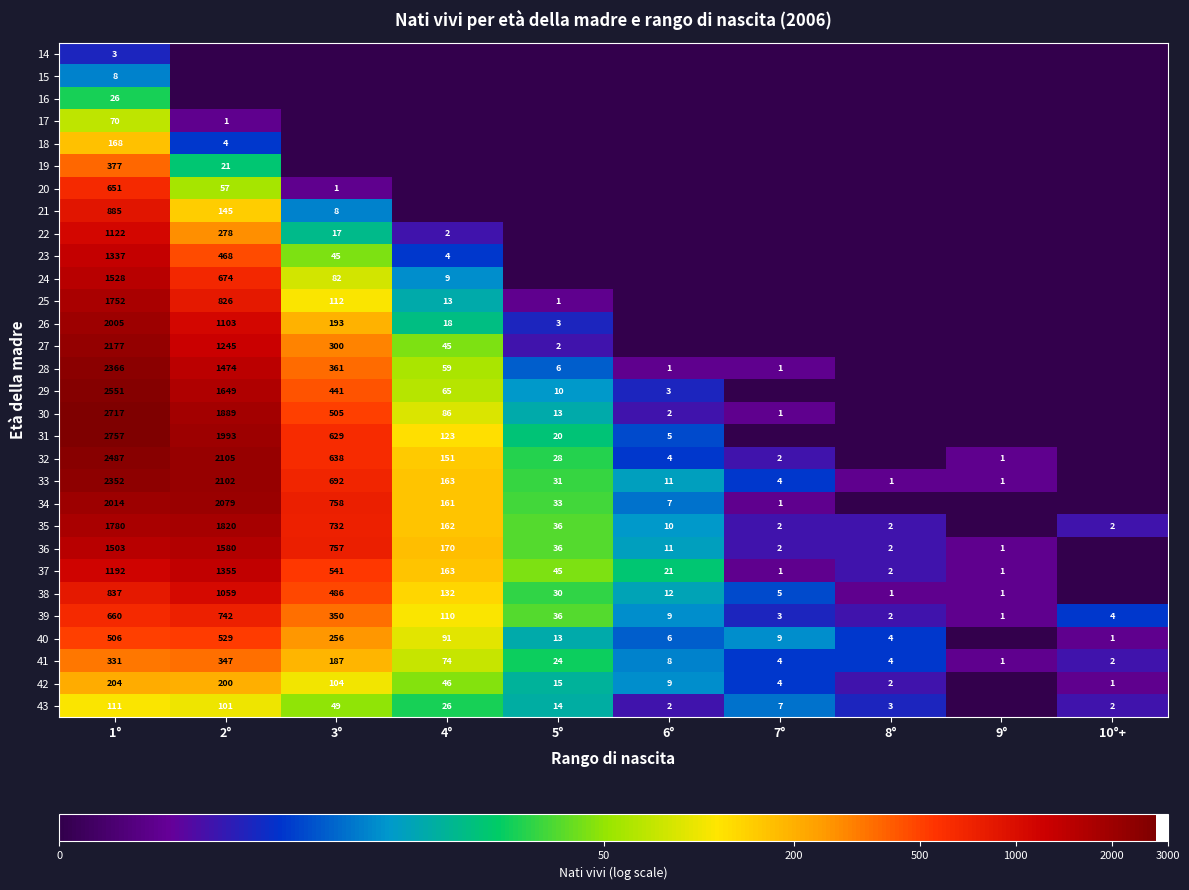

At how many categories does at least one series exceed 3?

6